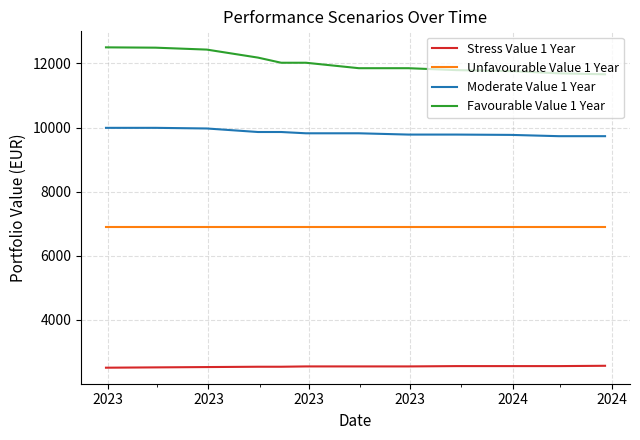

What is the minimum value shown in the chart?

2510